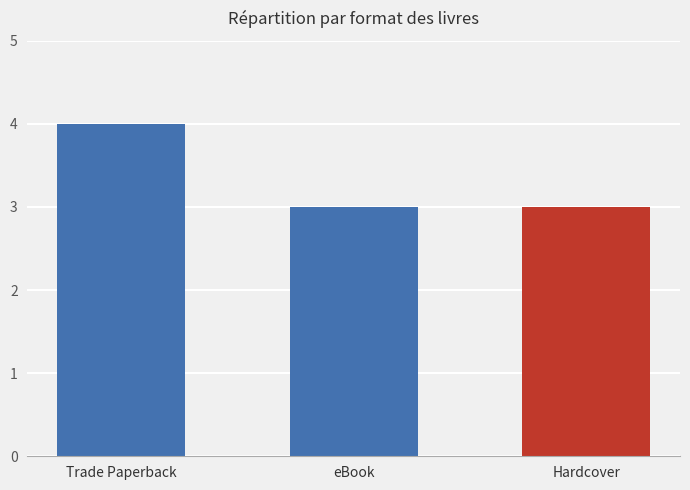

How many bars are there in total?

3